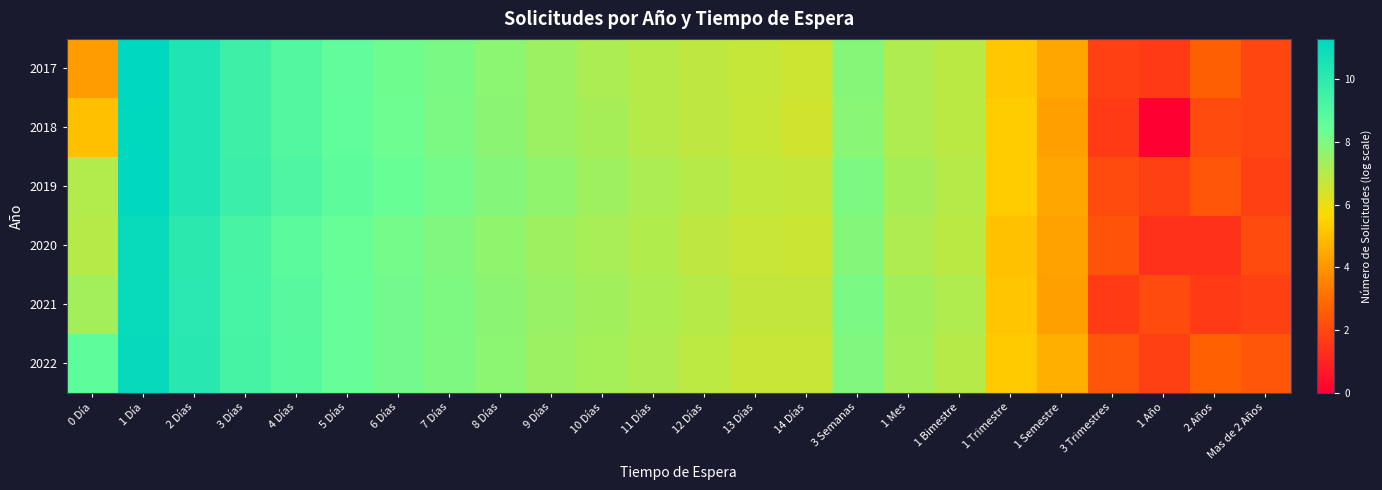

What is the difference between the highest and lowest values at 1 Semestre?

0.4